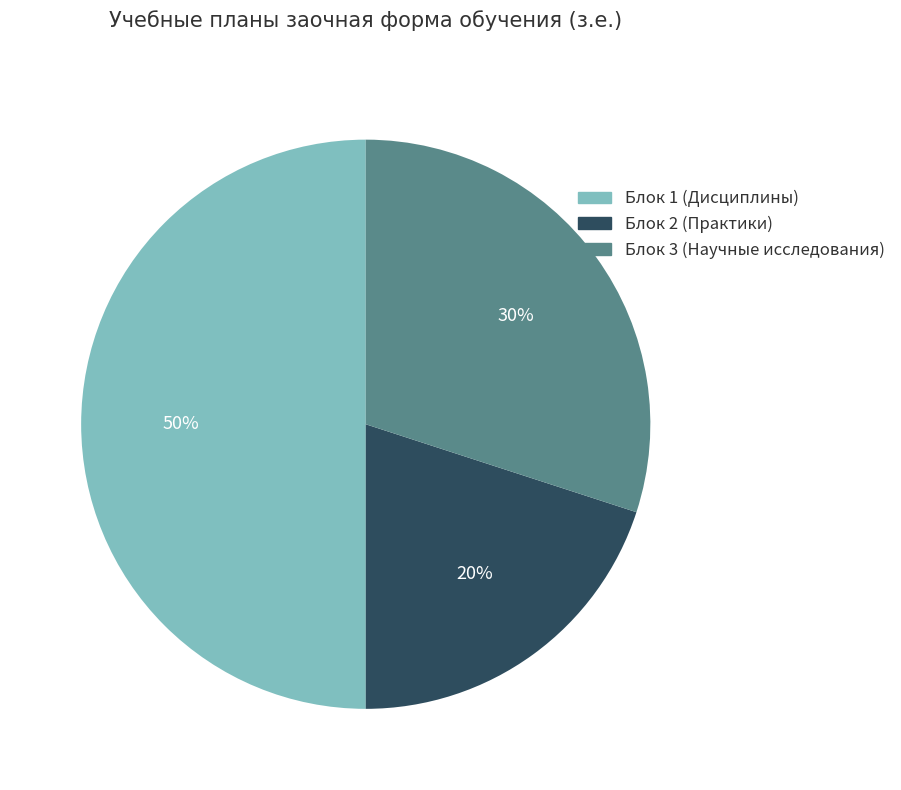

True or false: Блок 2 (Практики) accounts for 31% of the total.

False